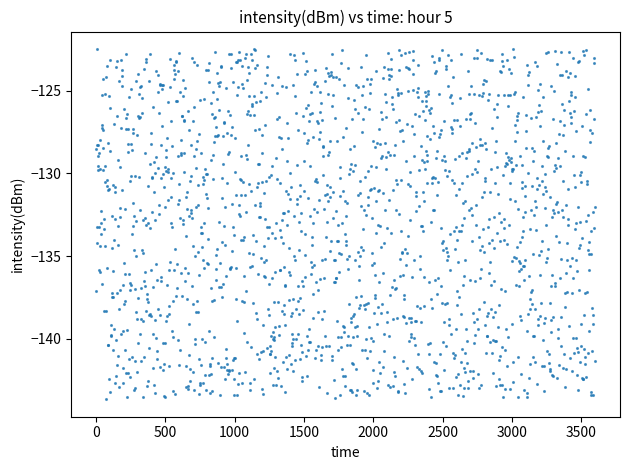

What is the range of Y values (max minus min)?

21.2